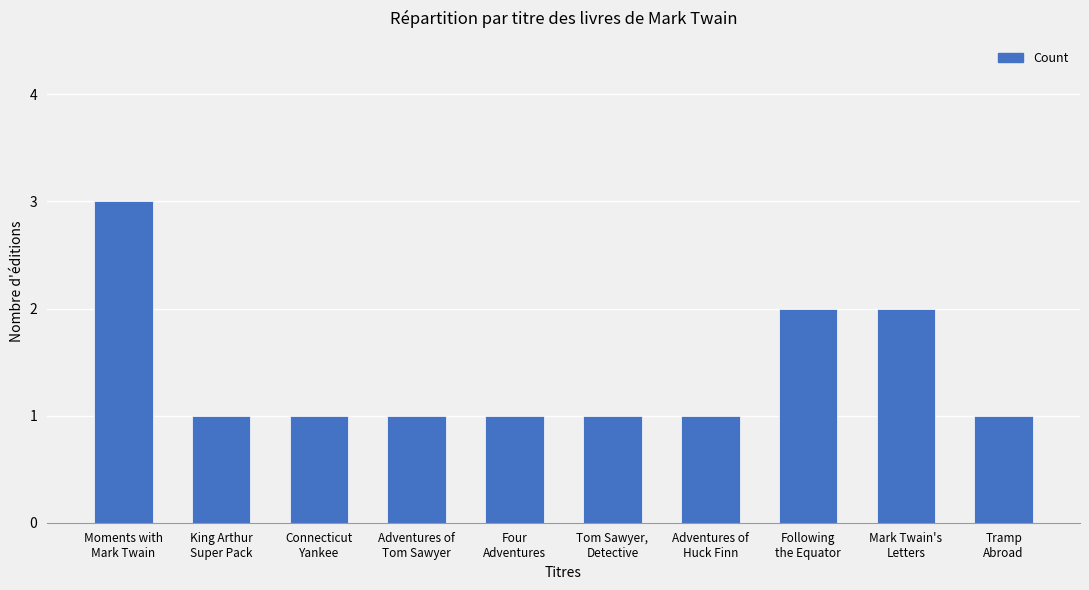

What is the sum of the values at Four
Adventures and Moments with
Mark Twain?

4